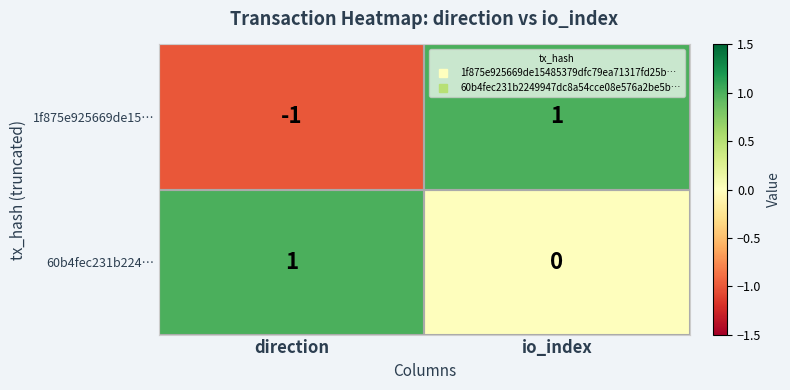

Is it true that 60b4fec231b224… equals 1 at direction?

True